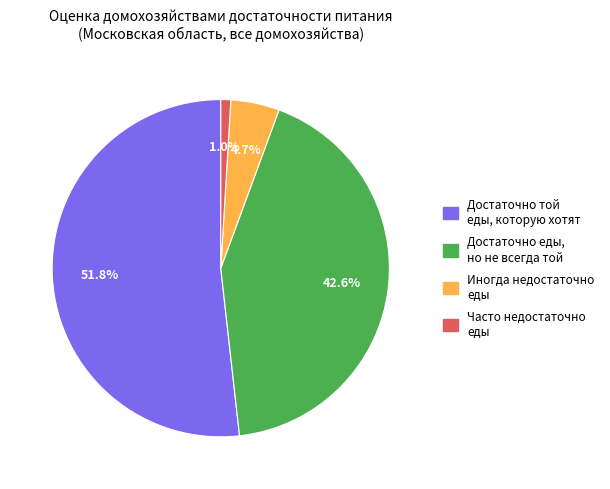

Is there a majority slice in this chart?

Yes